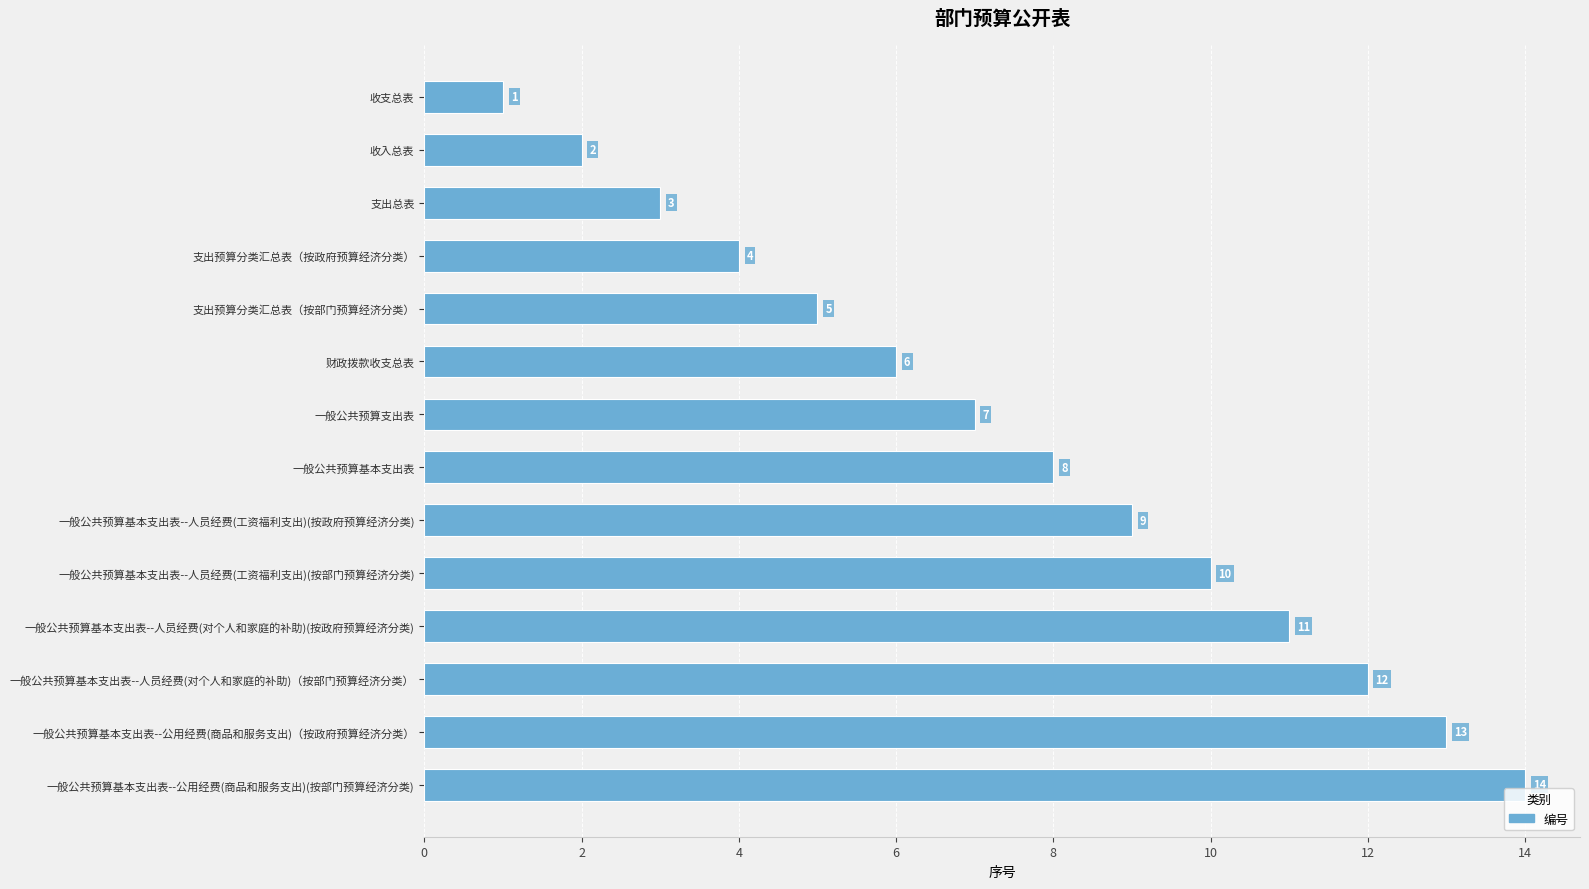

What is the value of the 3rd bar from the top?

3